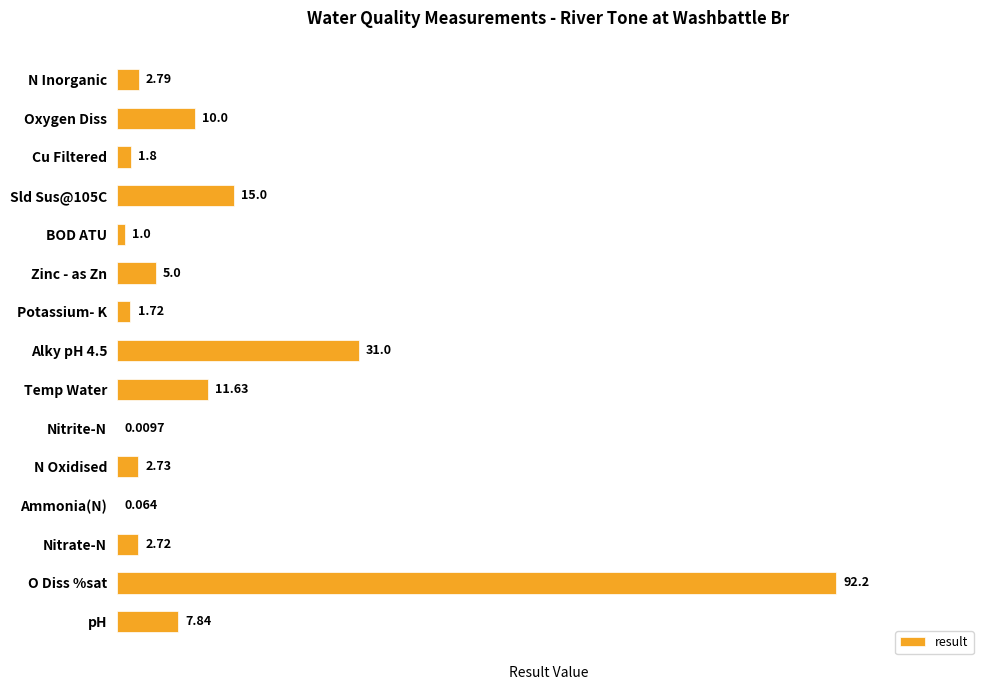

Which category has the highest value across all series?

O Diss %sat